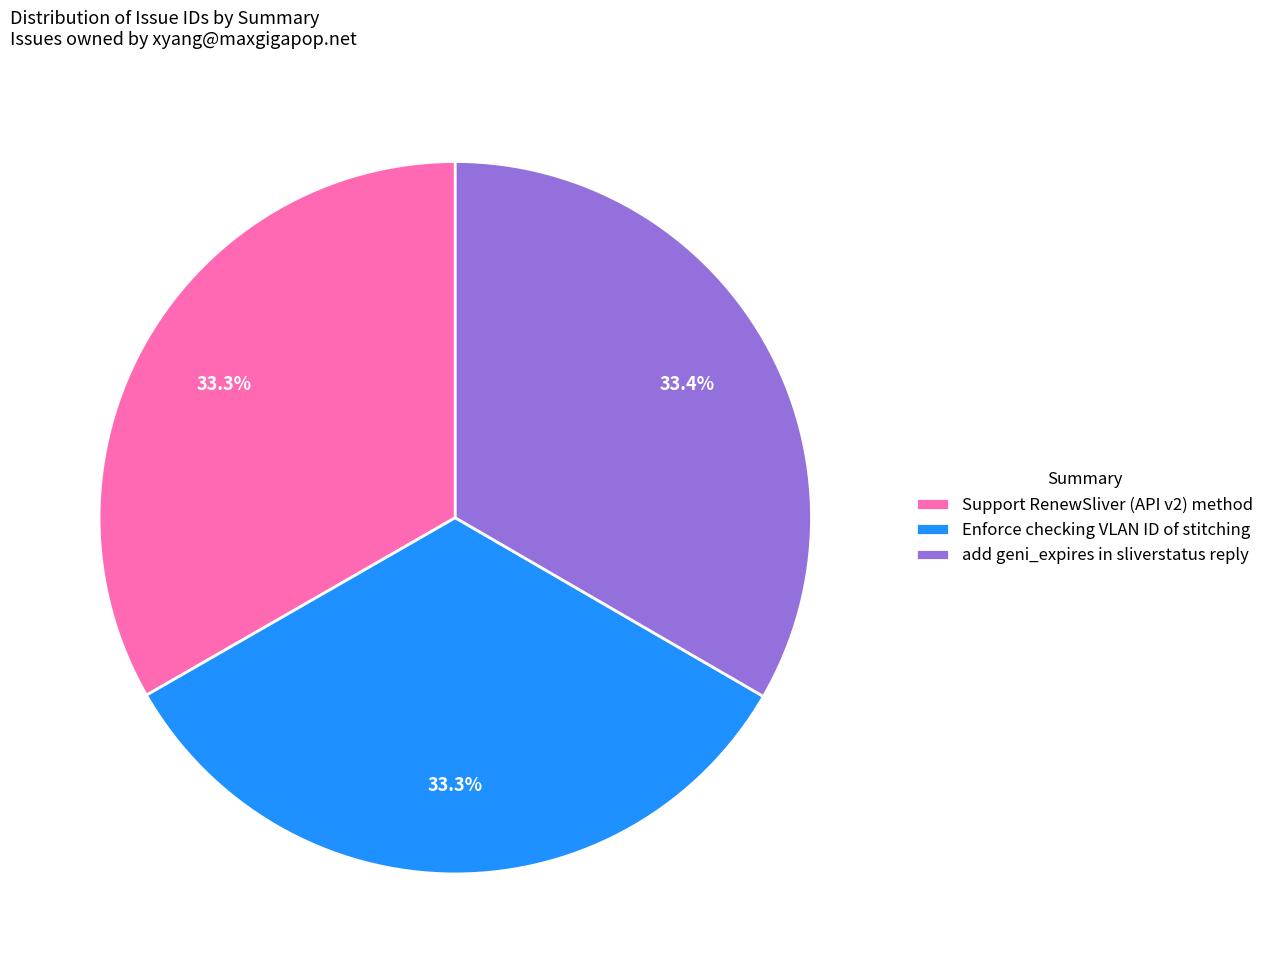

What percentage is the Enforce checking VLAN ID of stitching slice, to the nearest percent?

33%